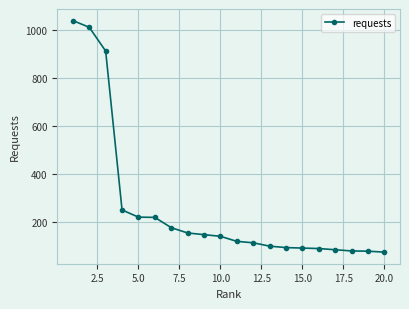

What is the difference between the maximum and minimum values?

966